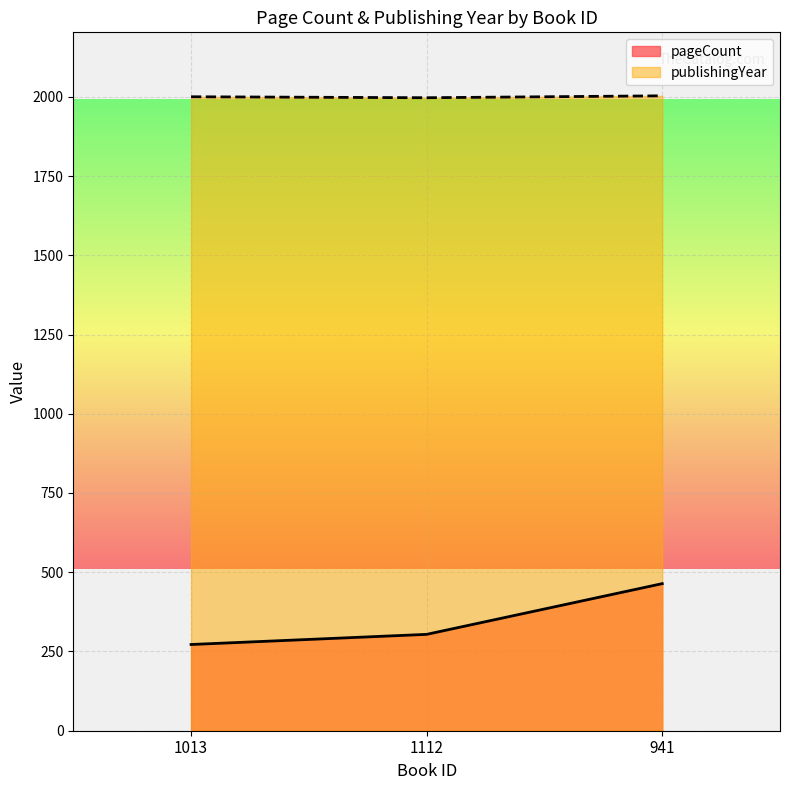

Which category has the highest value in the pageCount series?

941